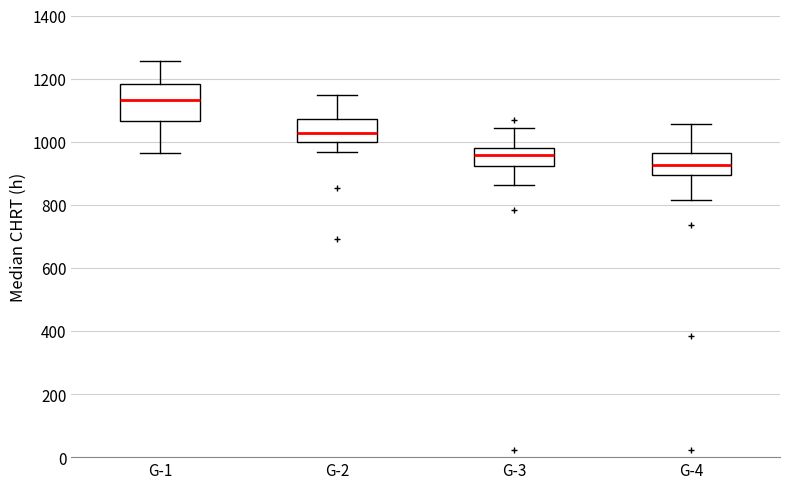

Which box's median line is the lowest?

G-4